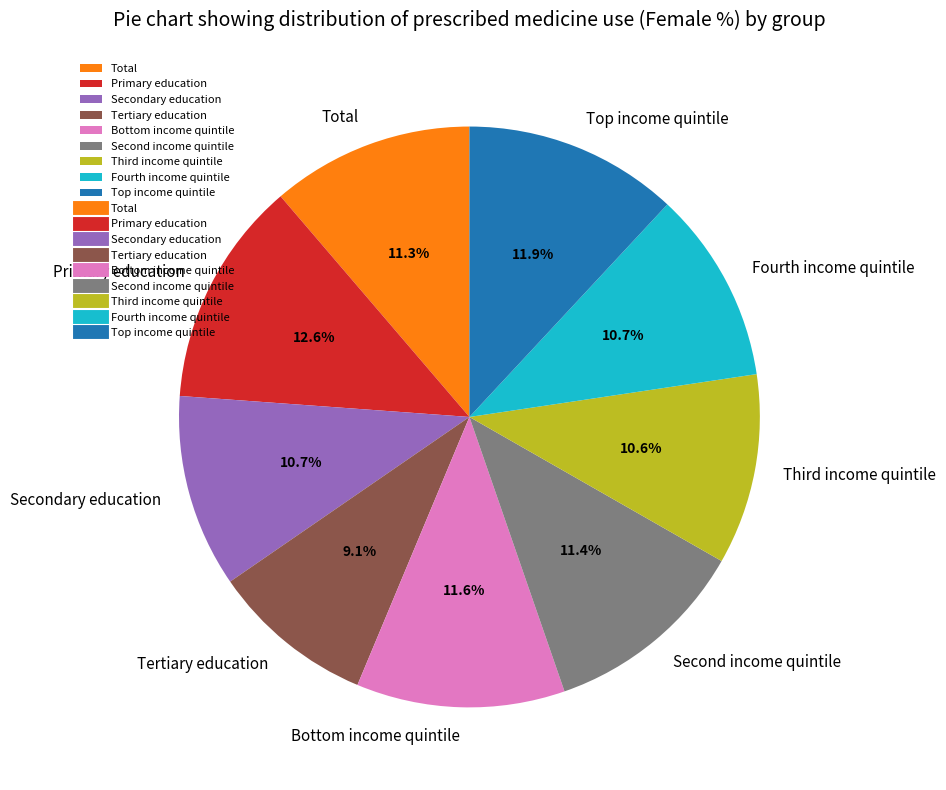

How many segments does this pie chart have?

9